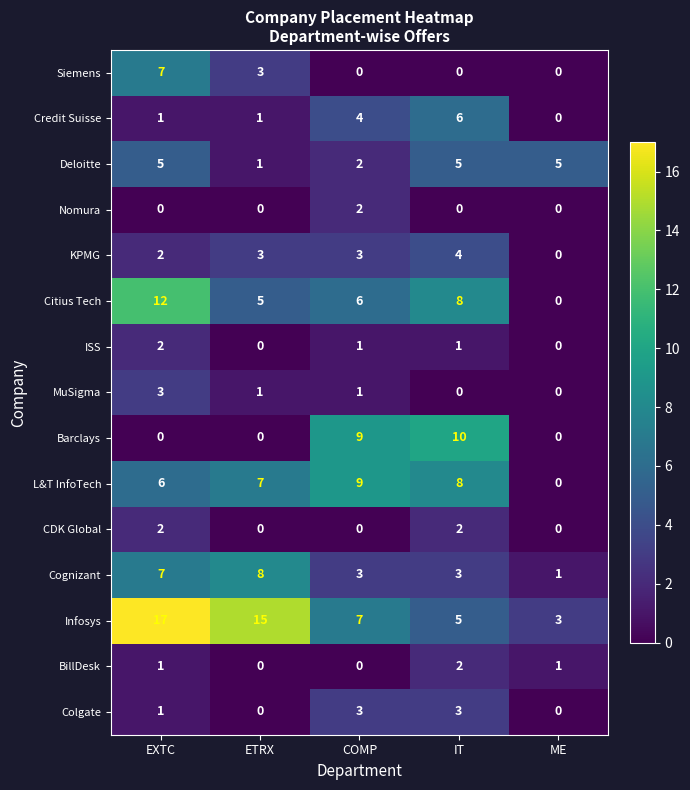

What is the sum of all ISS values?

4